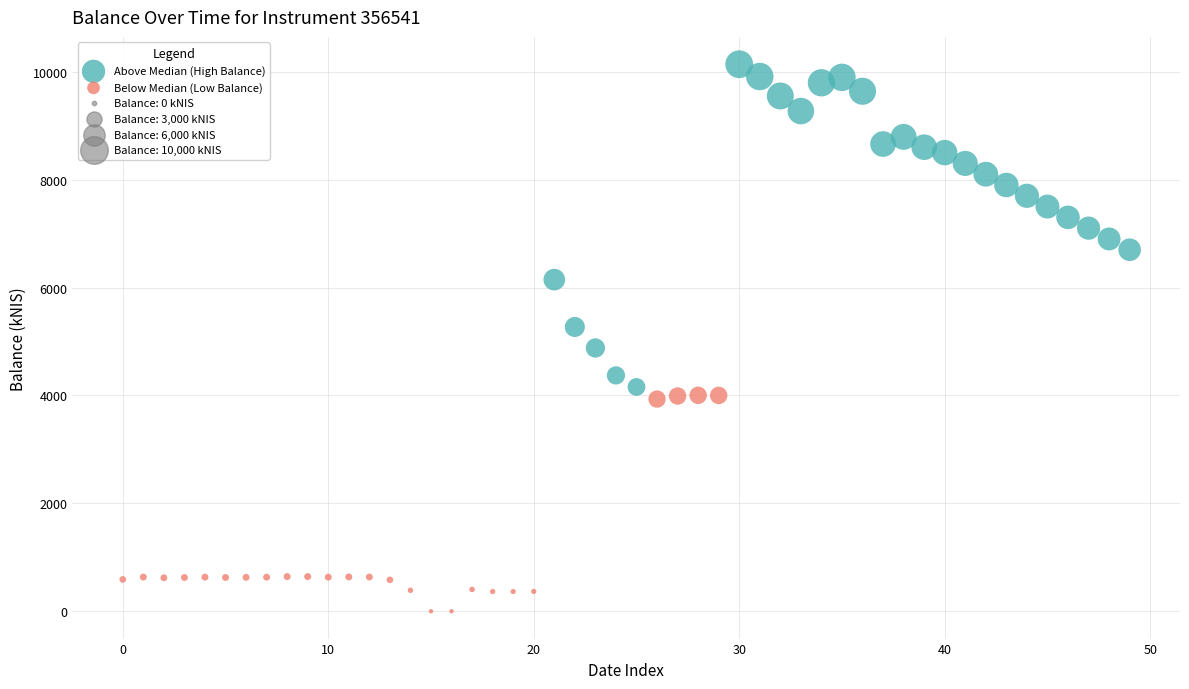

Which series contains the highest Y value?

Above Median (High Balance)